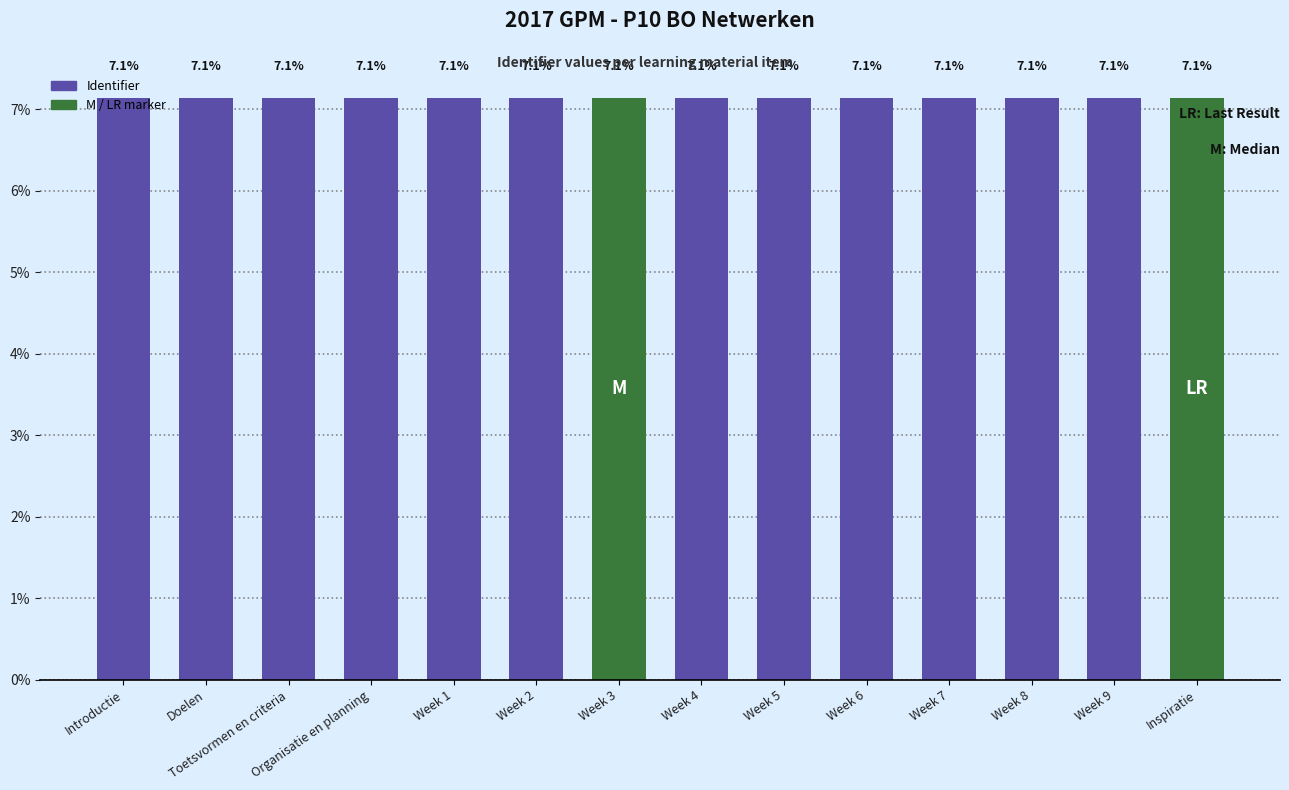

Count the values in the range 7 to 8.

14